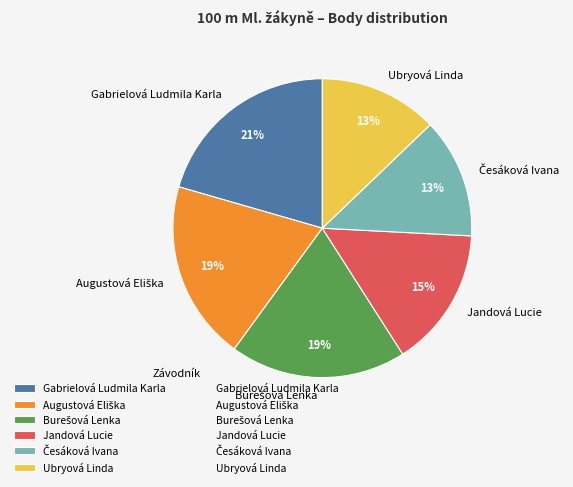

To the nearest percent, what is the difference between the largest and smallest slice percentages?

8%